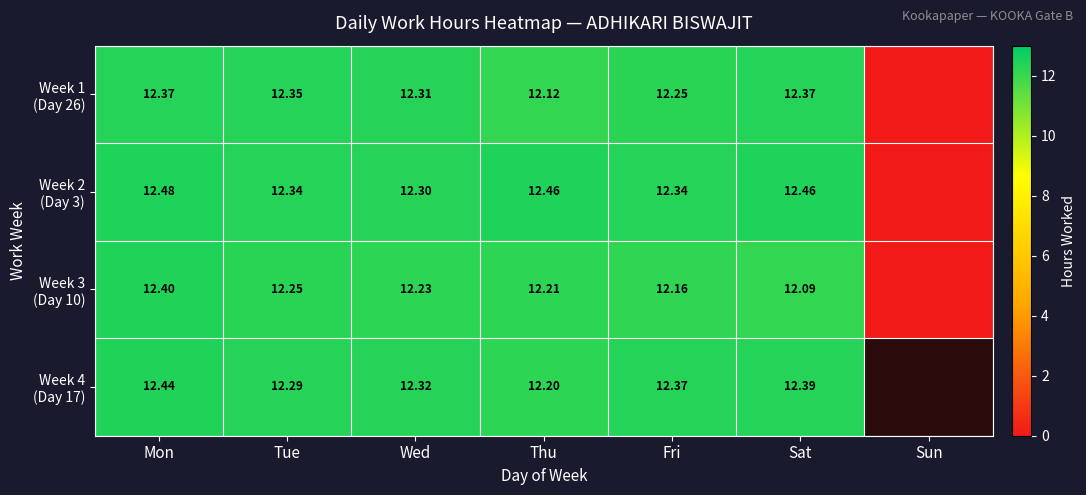

At which label is Week 3 (Day 10) closest to 6?

Sun